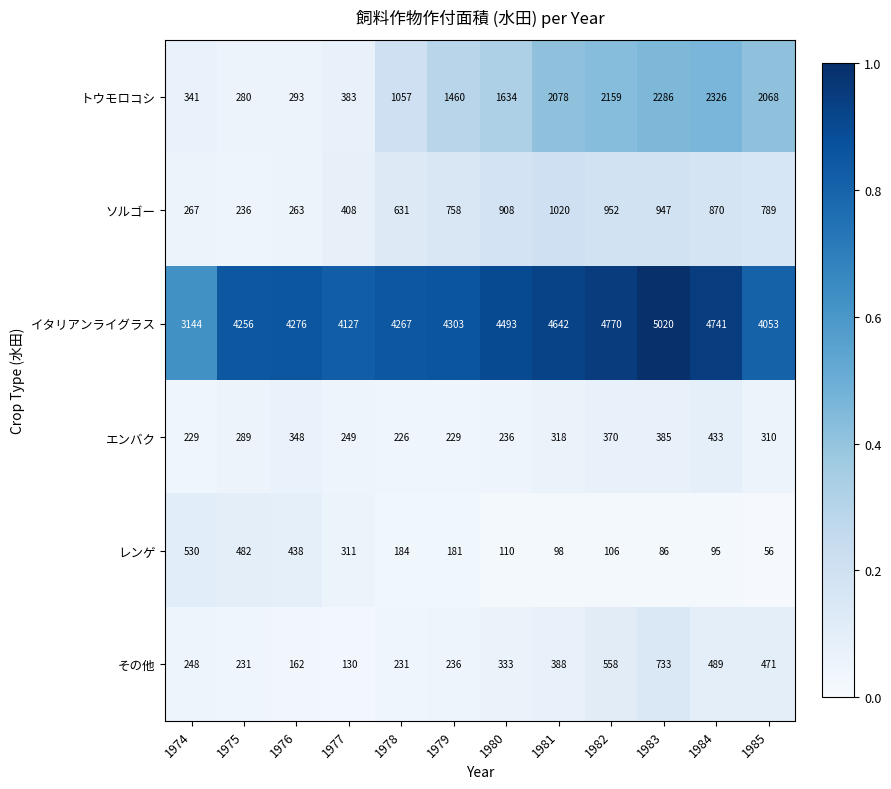

Which series has the largest total across all categories?

イタリアンライグラス